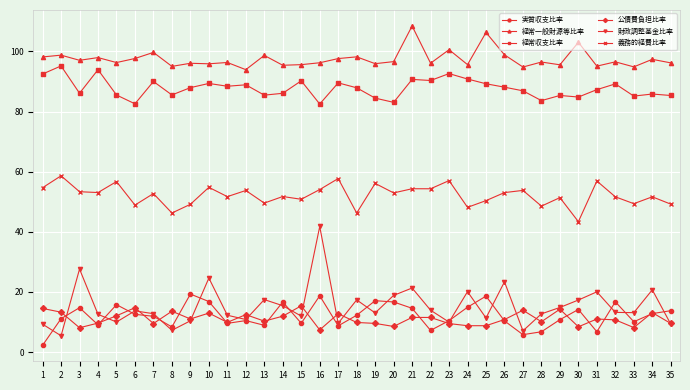

How many distinct data groups are displayed?

6